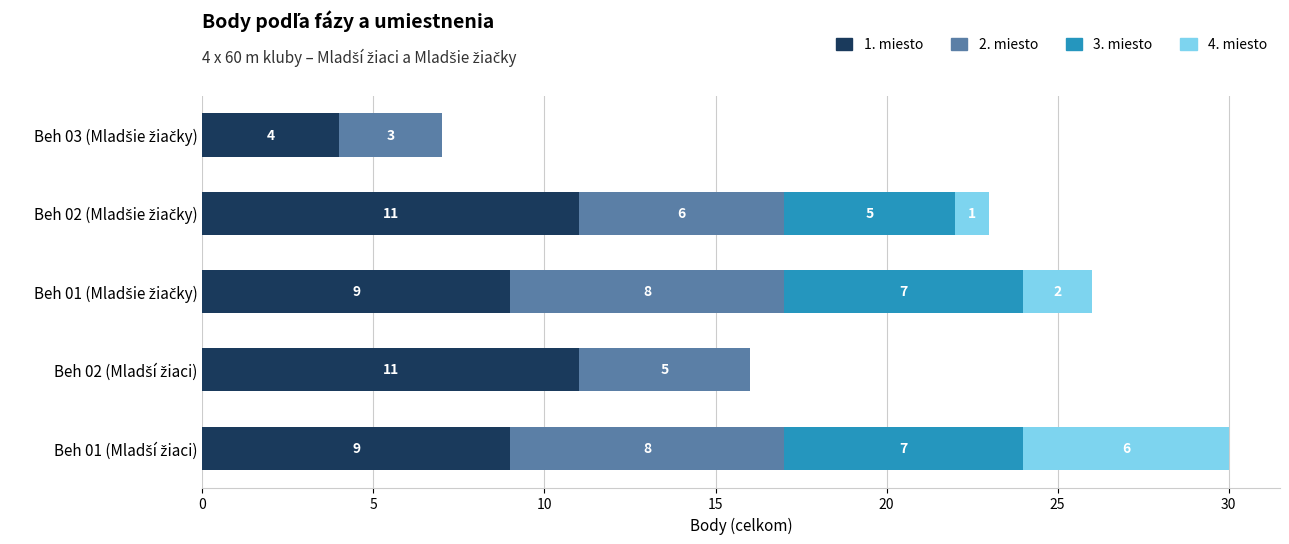

What is the maximum value for 1. miesto?

11